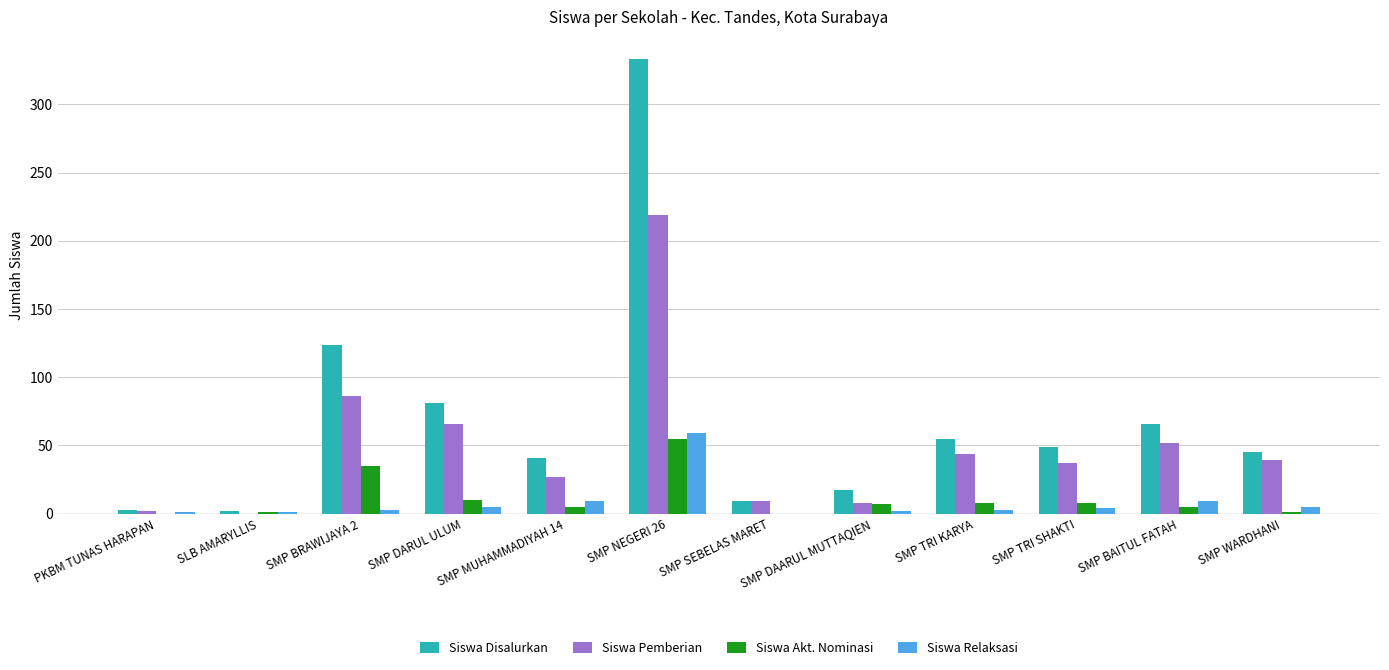

At which category is the sum across all series the highest?

SMP NEGERI 26